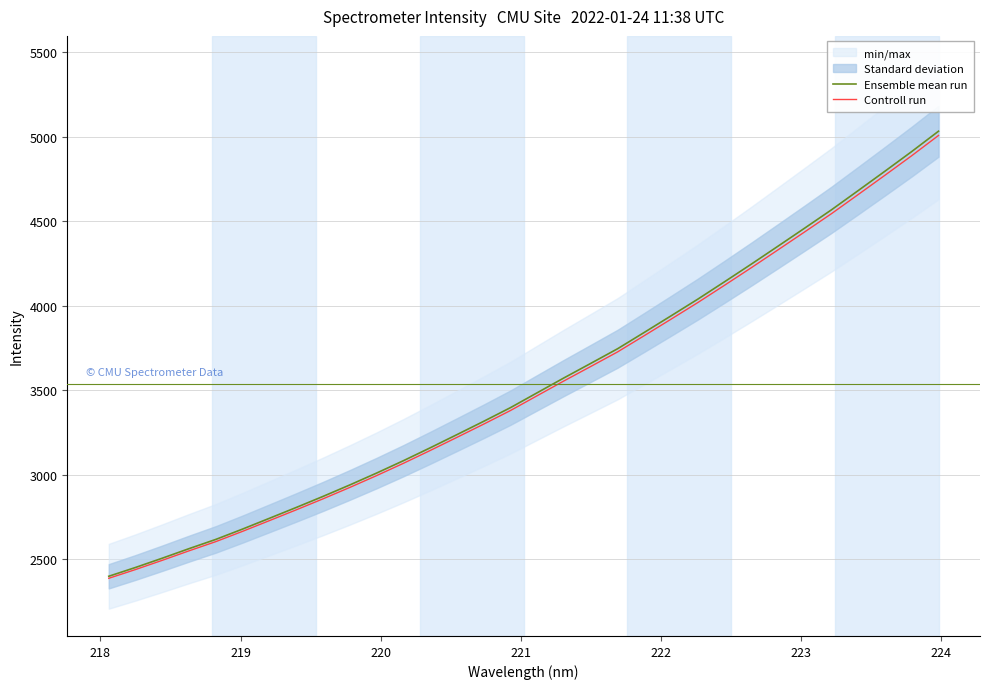

What is the minimum value for Ensemble mean run?

2398.2